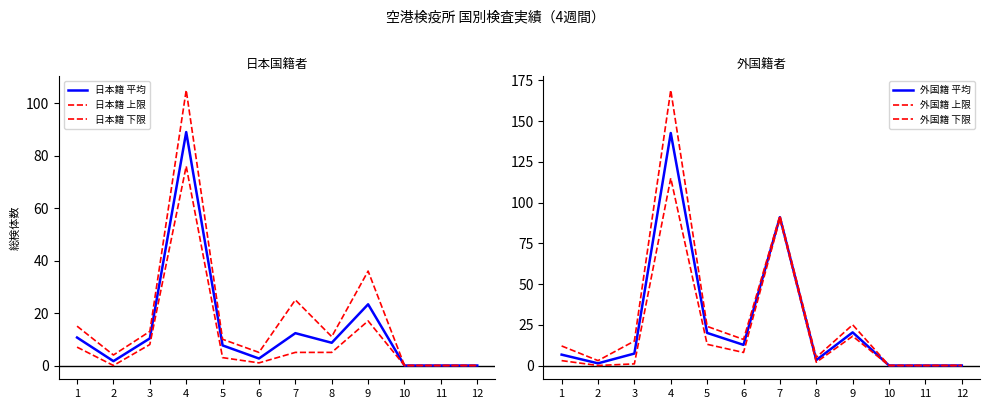

Reading right to left, what are all the values shown in this chart?

日本籍 平均: 12=0.0	11=0.0	10=0.0	9=23.3	8=8.7	7=12.3	6=2.7	5=7.7	4=89.0	3=10.3	2=1.7	1=10.7
日本籍 上限: 12=0.0	11=0.0	10=0.0	9=36.0	8=11.0	7=25.0	6=5.0	5=10.0	4=105.0	3=13.0	2=4.0	1=15.0
日本籍 下限: 12=0.0	11=0.0	10=0.0	9=17.0	8=5.0	7=5.0	6=1.0	5=3.0	4=76.0	3=8.0	2=0.0	1=7.0
外国籍 平均: 12=0.0	11=0.0	10=0.0	9=20.3	8=3.3	7=91.0	6=12.7	5=20.0	4=142.7	3=7.3	2=1.3	1=6.7
外国籍 上限: 12=0.0	11=0.0	10=0.0	9=25.0	8=5.0	7=92.0	6=16.0	5=24.0	4=169.0	3=15.0	2=3.0	1=12.0
外国籍 下限: 12=0.0	11=0.0	10=0.0	9=18.0	8=2.0	7=90.0	6=8.0	5=13.0	4=115.0	3=1.0	2=0.0	1=3.0